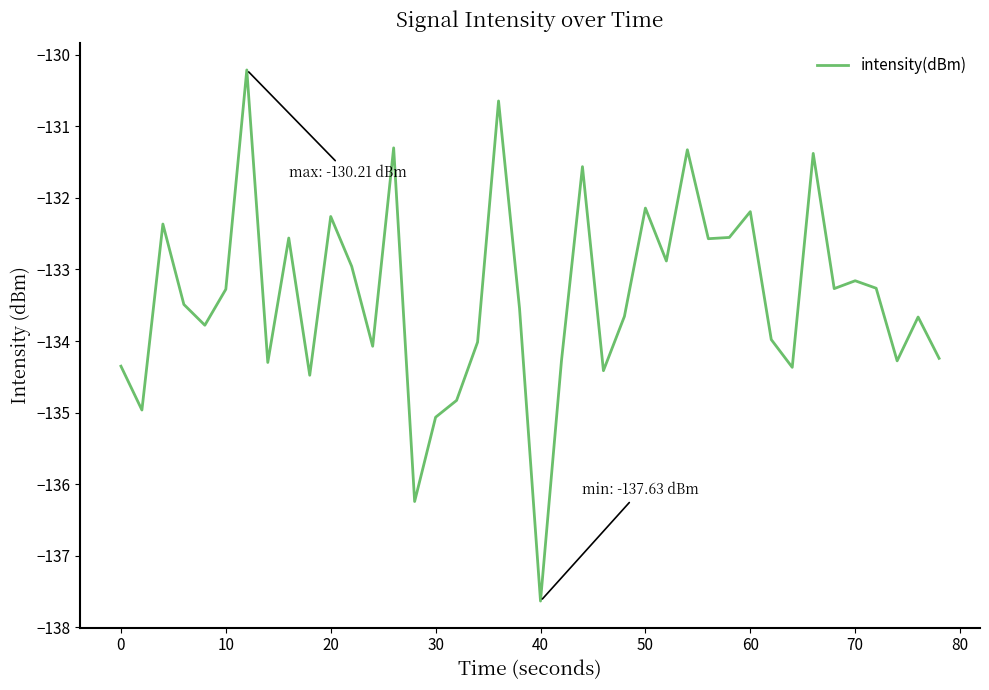

How many lines are shown in the chart?

1